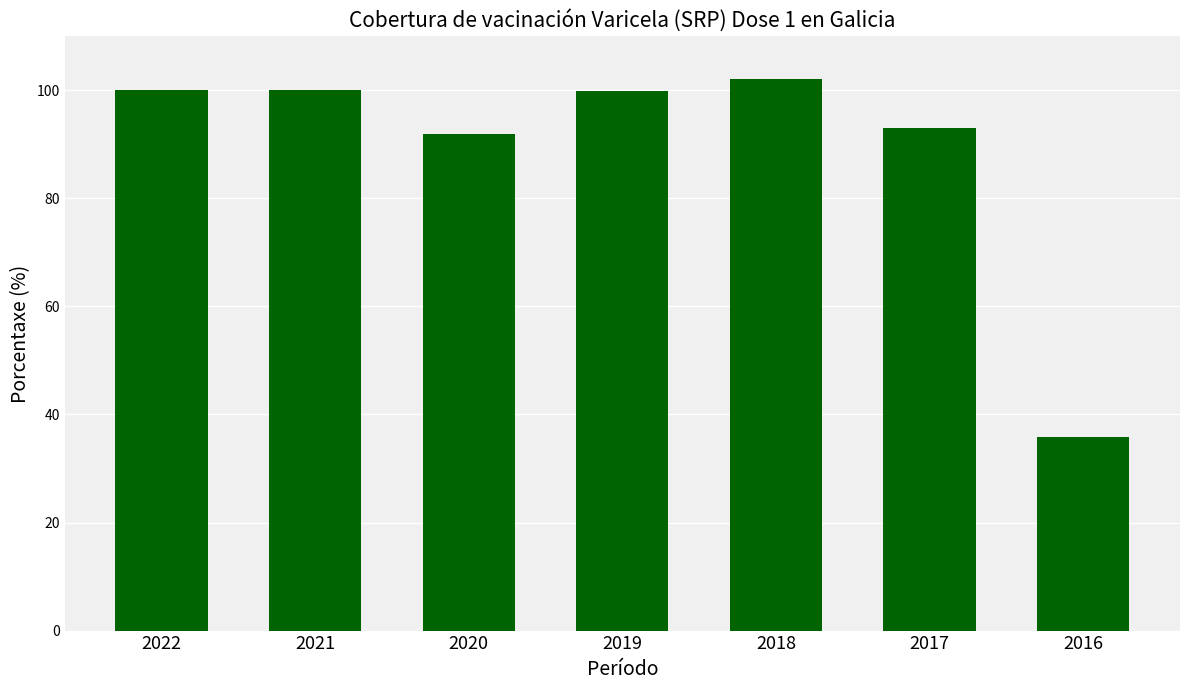

Does the chart contain any negative values?

No